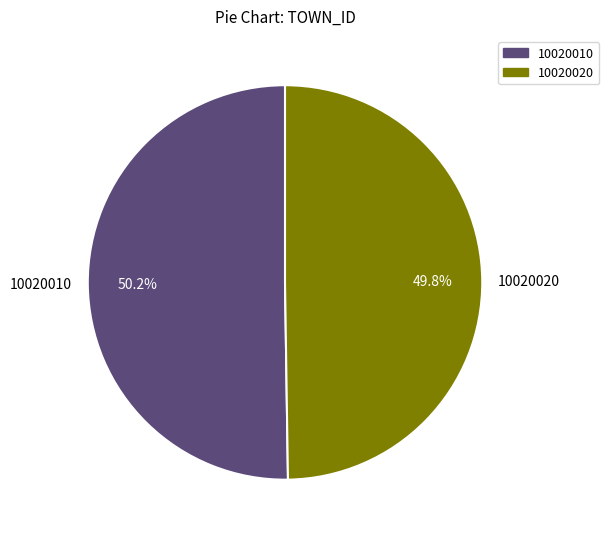

What is the total percentage of 10020010 and 10020020?

100.0%